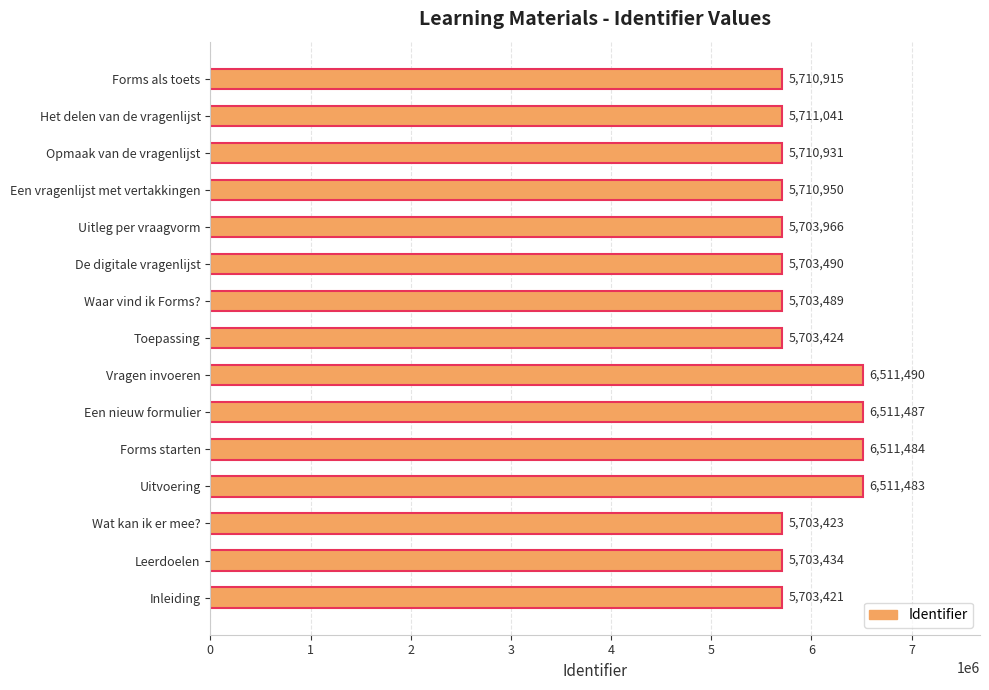

Rank the categories by value from highest to lowest.

Vragen invoeren, Een nieuw formulier, Forms starten, Uitvoering, Het delen van de vragenlijst, Een vragenlijst met vertakkingen, Opmaak van de vragenlijst, Forms als toets, Uitleg per vraagvorm, De digitale vragenlijst, Waar vind ik Forms?, Leerdoelen, Toepassing, Wat kan ik er mee?, Inleiding